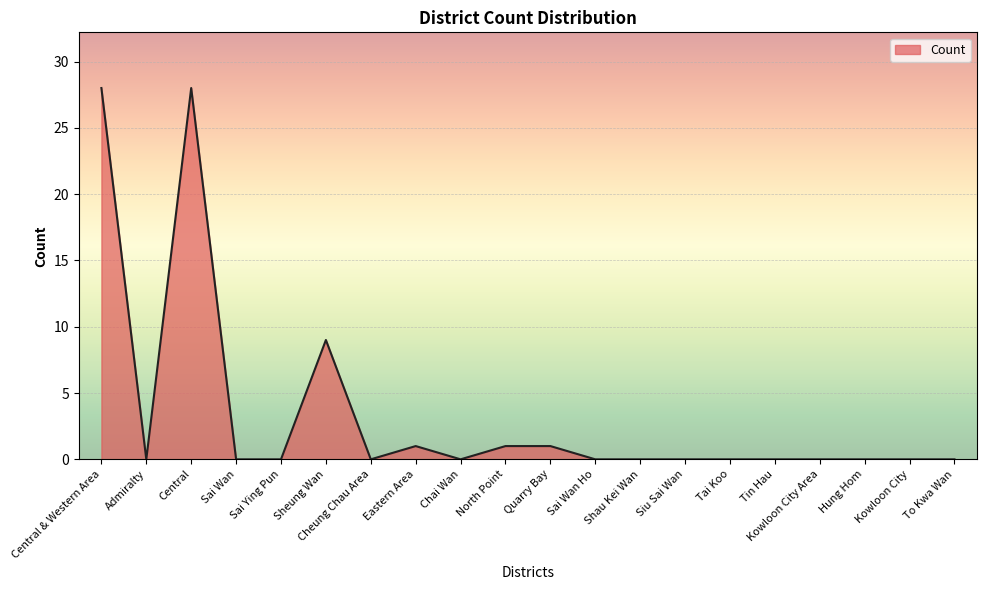

Where is the data nearest to the value 14?

Sheung Wan